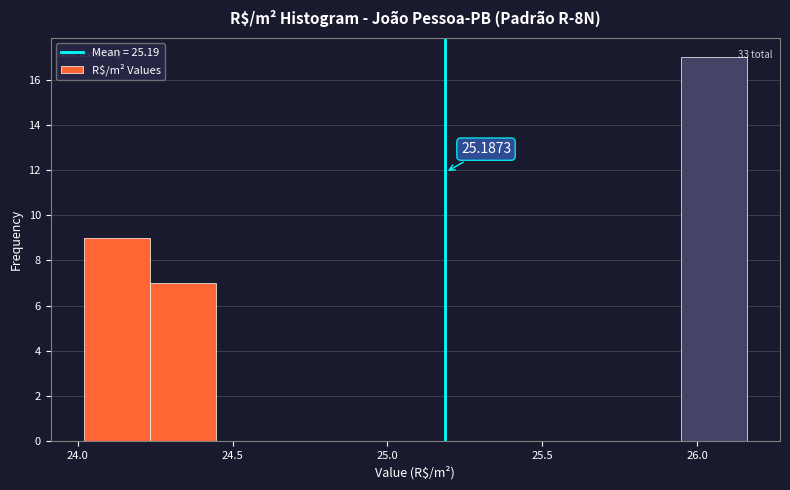

Which range on the x-axis has the tallest bar?

25.95 to 26.15